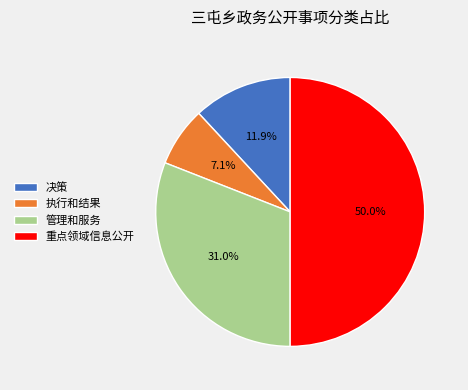

Does 管理和服务 represent more than half of the total?

No